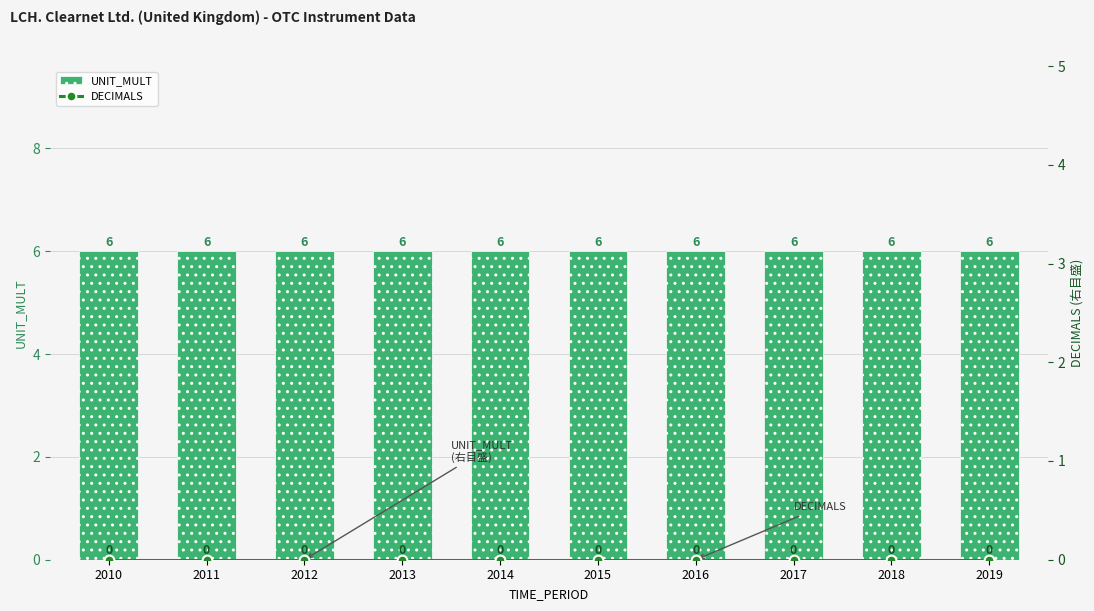

Are the bars grouped side by side (vs. stacked)?

Yes